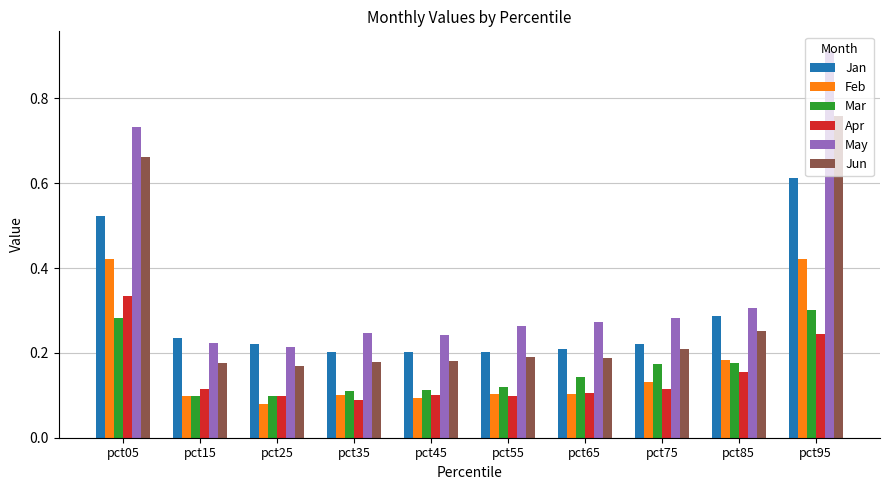

How many bars are there in each group?

6